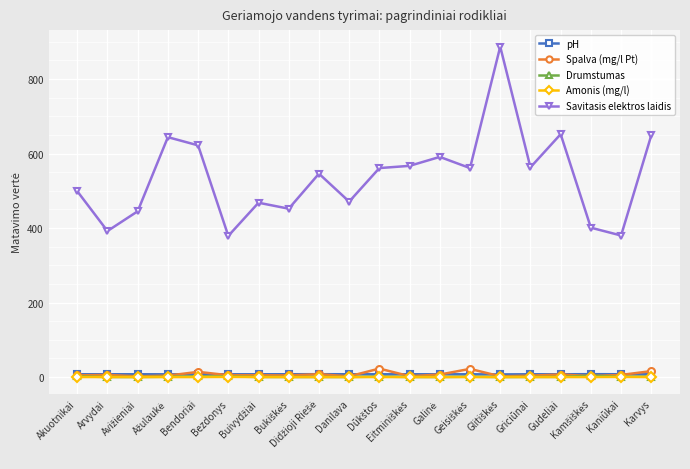

The value of Spalva (mg/l Pt) at Griciūnai is 3.9. True or false?

True